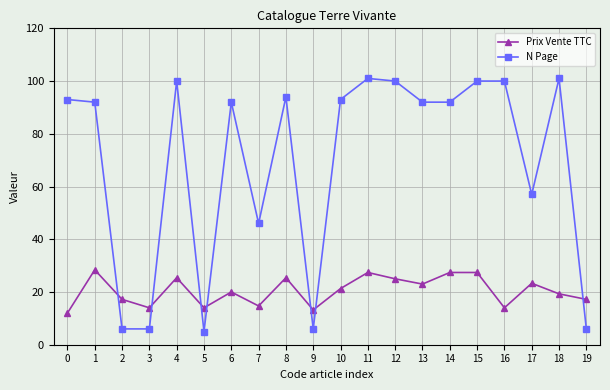

Rank the series at 4 from highest to lowest value.

N Page, Prix Vente TTC